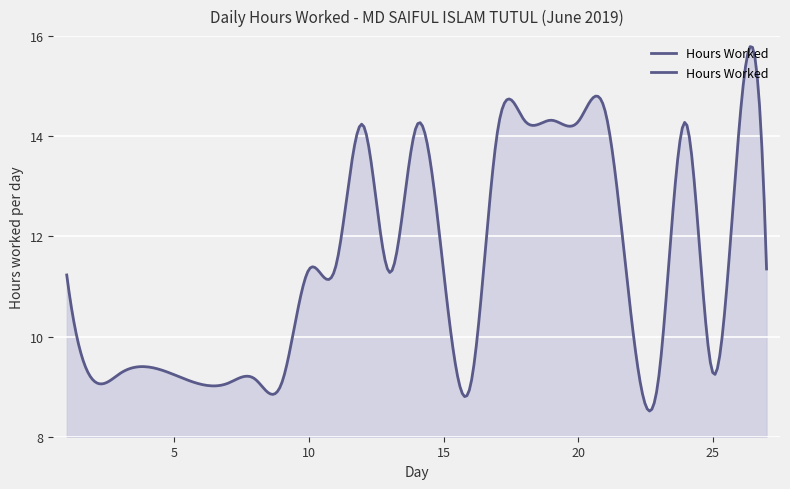

How many categories are shown in the chart?

300